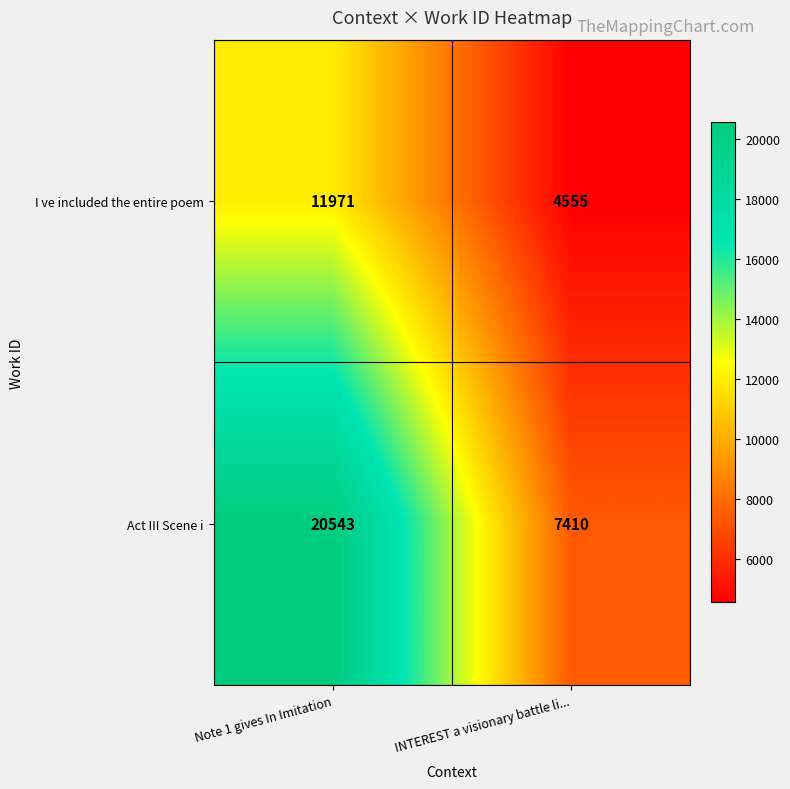

What is the total value across all series at INTEREST a visionary battle li...?

11965